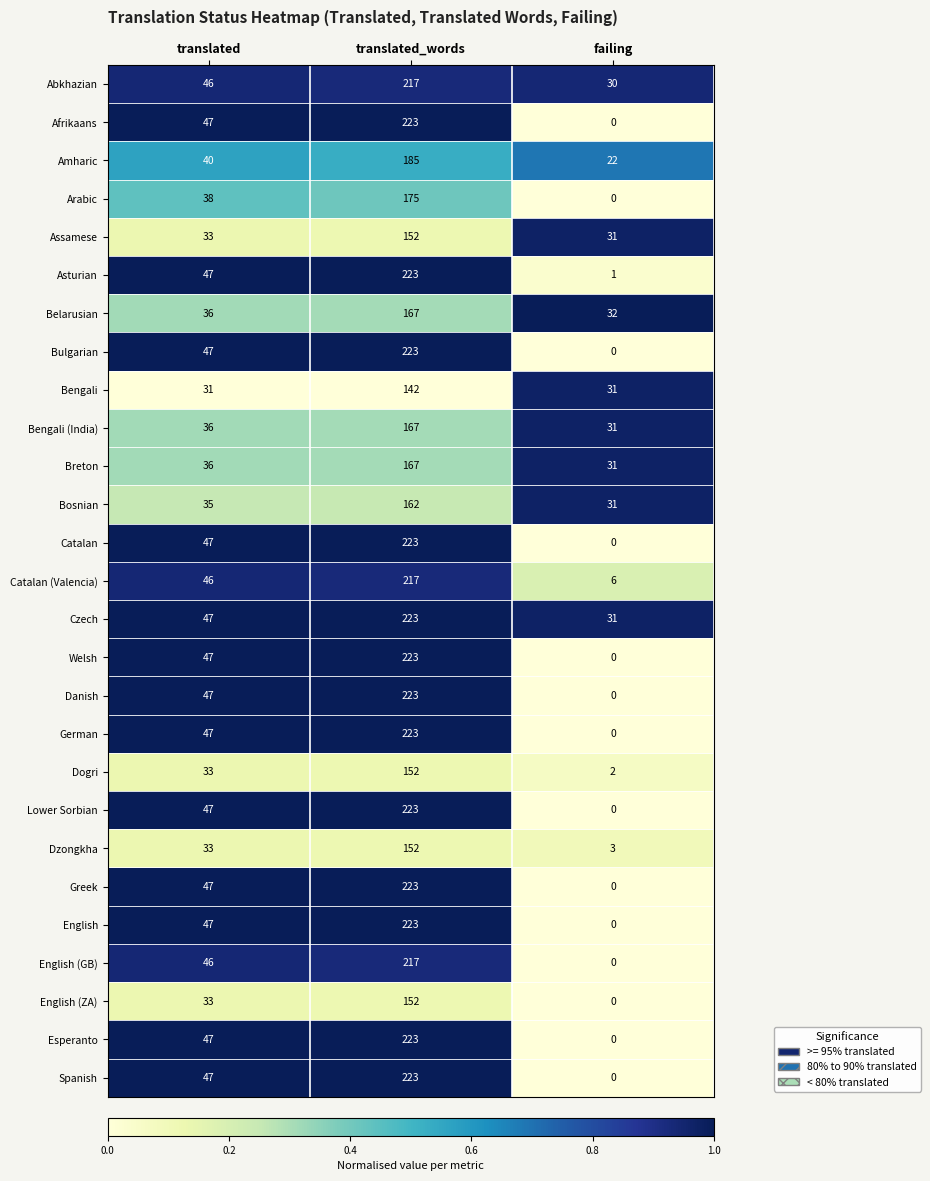

Which series has the largest total across all categories?

Czech